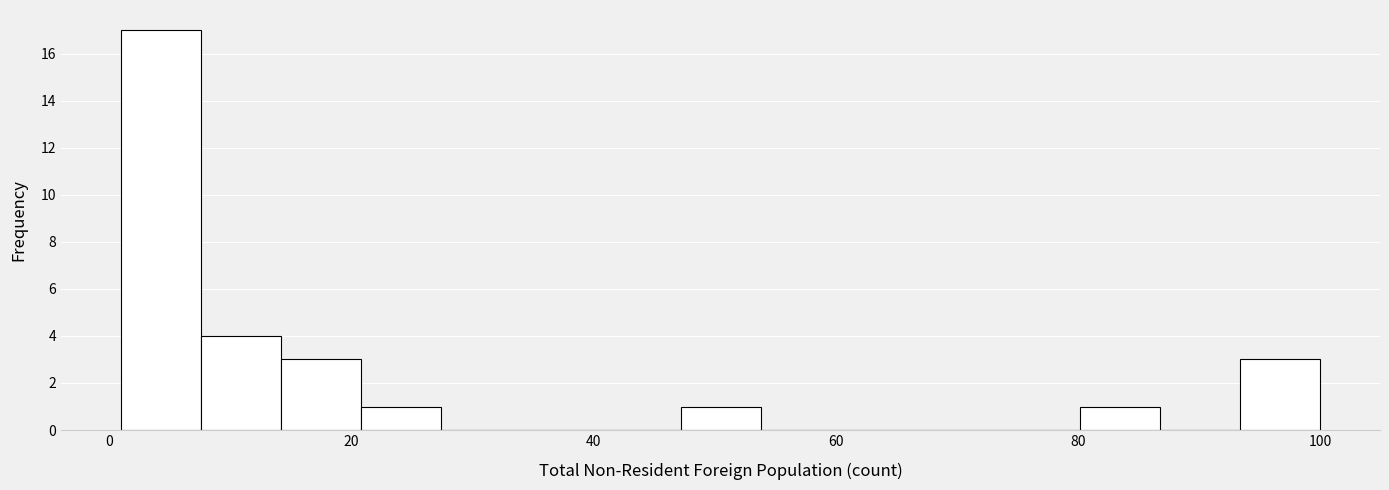

Read against the x-axis, roughly where is the centre of the tallest bar?

4